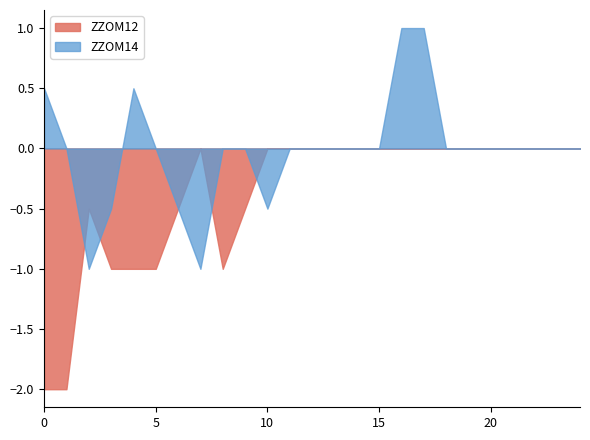

List the series in order of their overall mean, highest first.

ZZOM14, ZZOM12